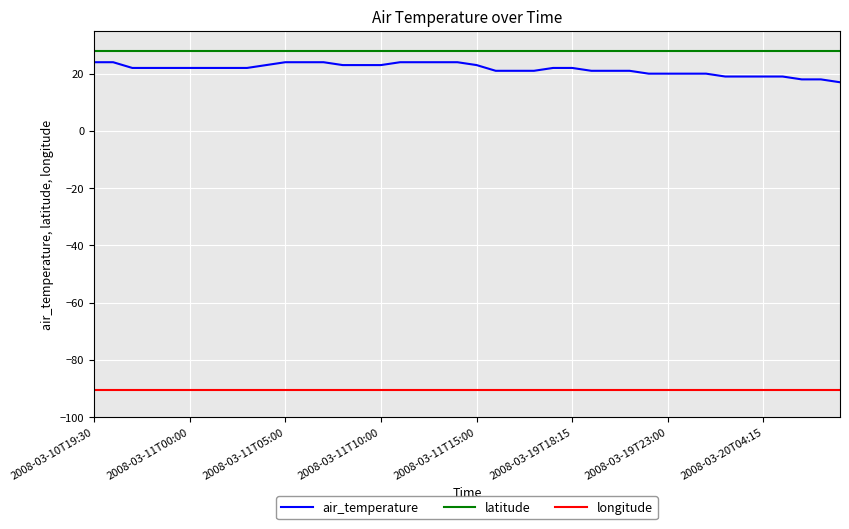

What are all the series names shown in the legend?

air_temperature, latitude, longitude